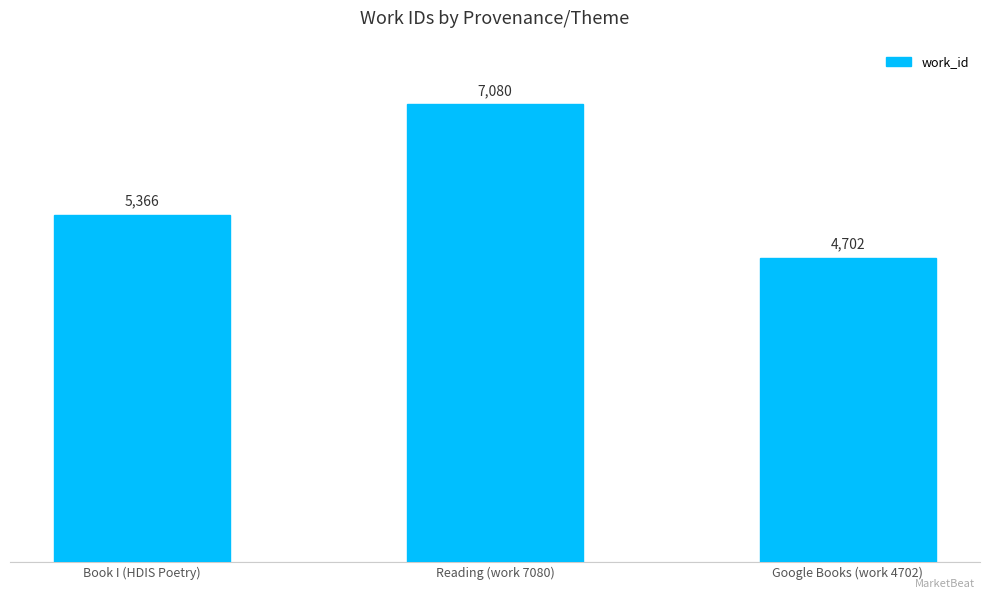

How many categories are shown in the chart?

3